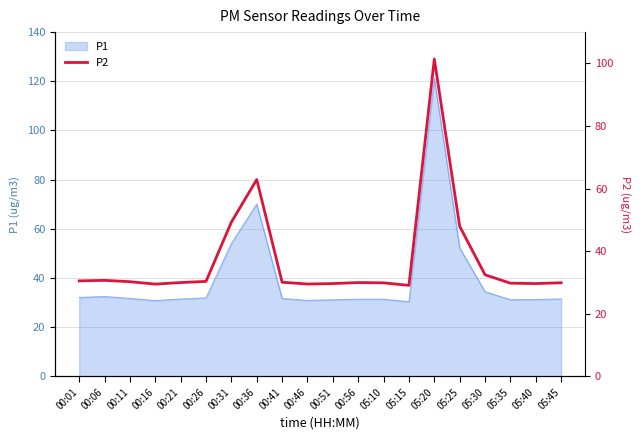

Approximately how many times larger is the value at 00:51 compared to 00:46?

1.0